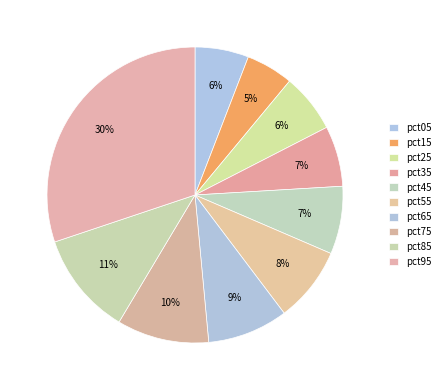

True or false: pct15 accounts for 20% of the total.

False